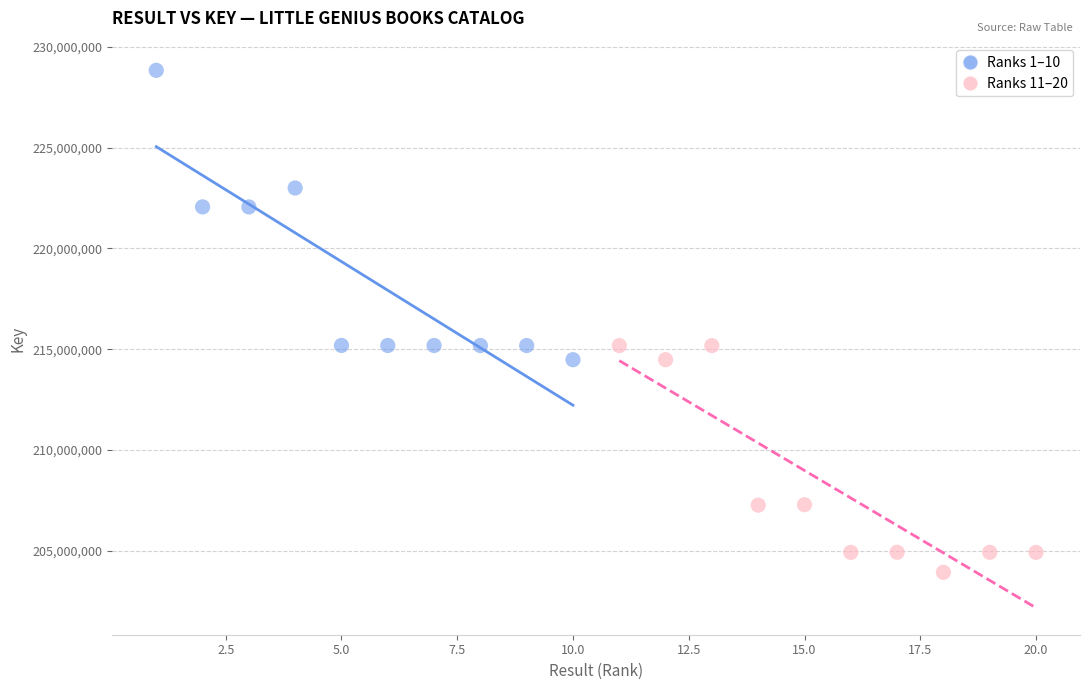

Which series reaches the minimum Y coordinate?

Ranks 11–20